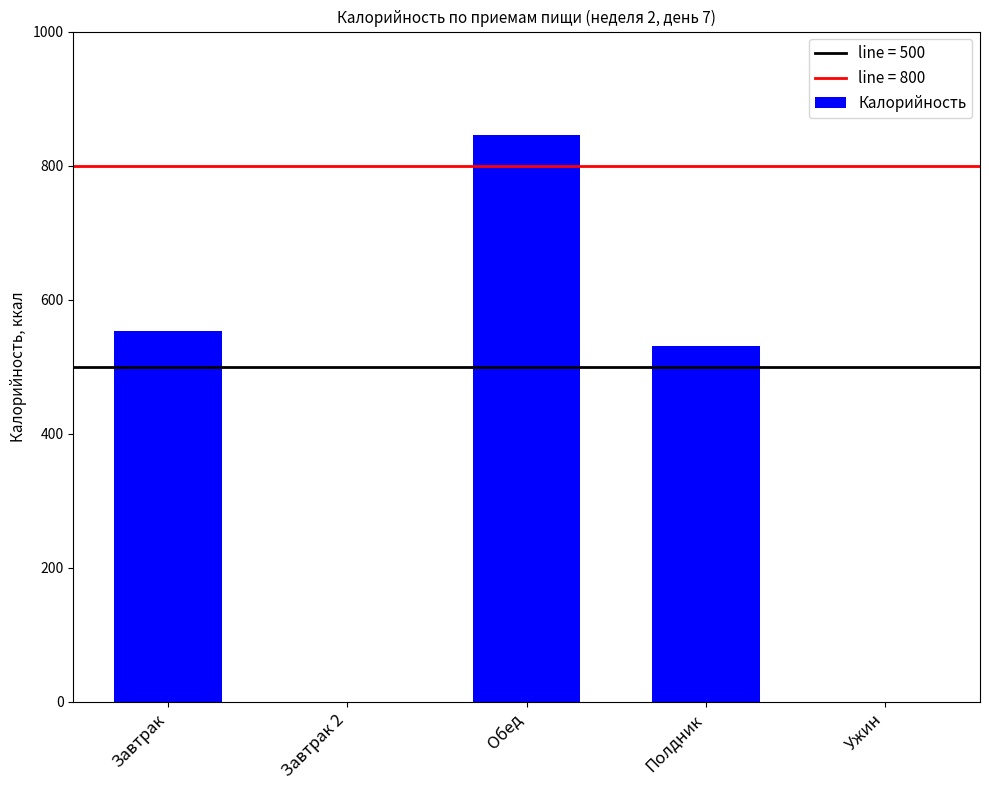

Read the value at Завтрак.

553.5